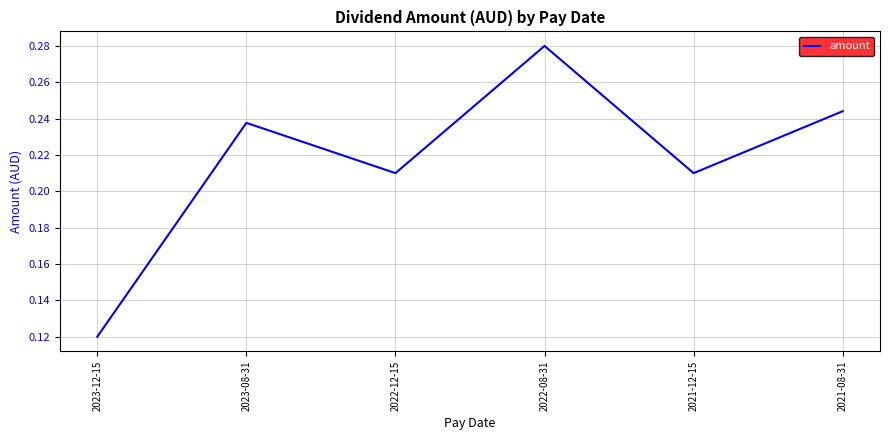

Between 2022-08-31 and 2023-12-15, which is larger?

2022-08-31